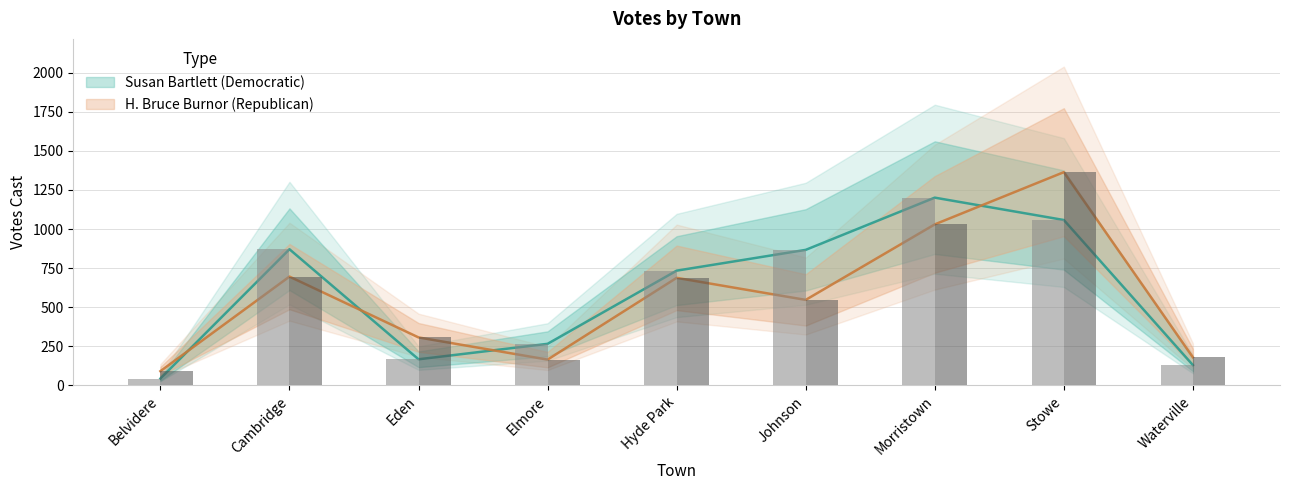

Which category has the lowest value in the H. Bruce Burnor (Republican) series?

Belvidere